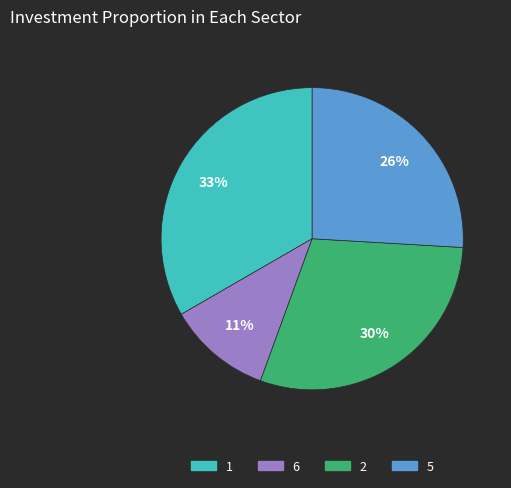

What percentage is the 1 slice, to the nearest percent?

33%